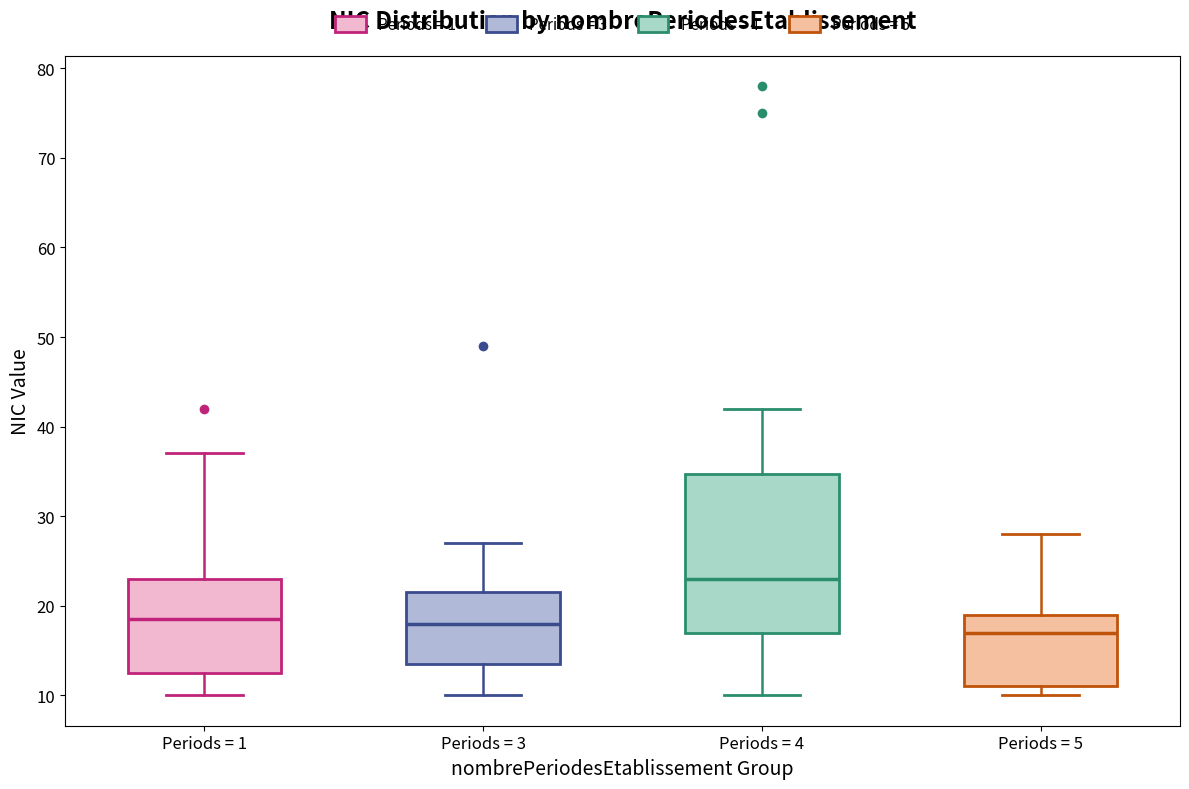

Which box's median line is the lowest?

Periods = 5